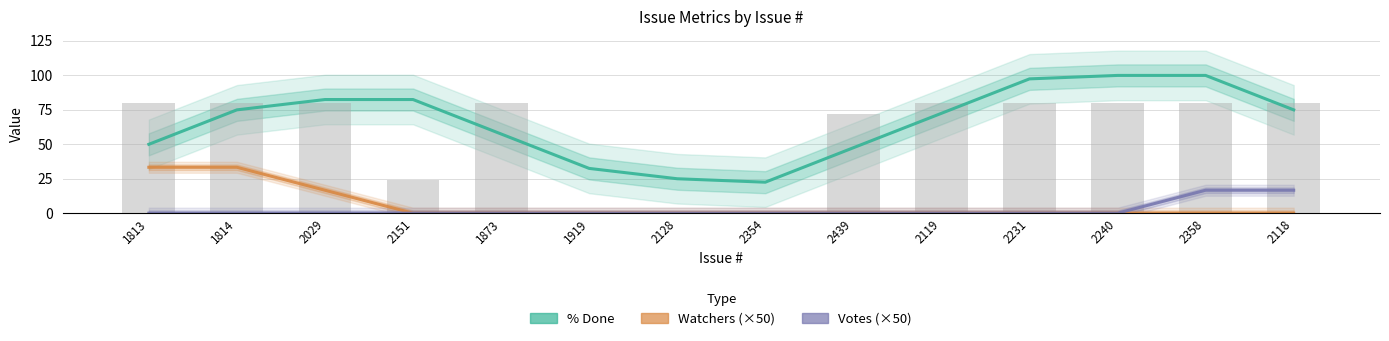

Is the value of Watchers (×50) at 2029 greater than the value of % Done at 1813?

No